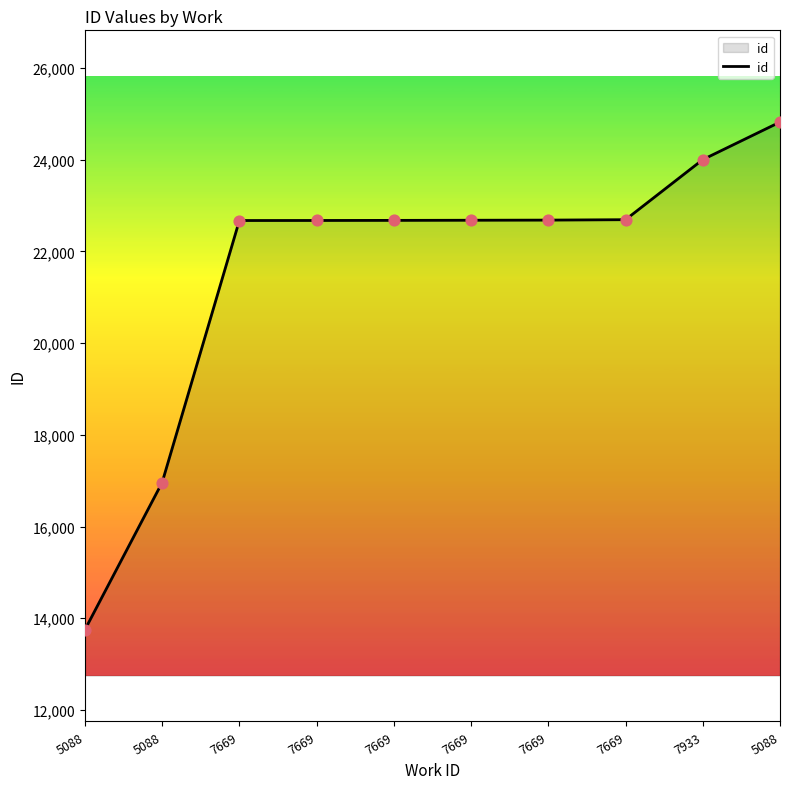

What is the change in value from 7669 to 5088?

+2147